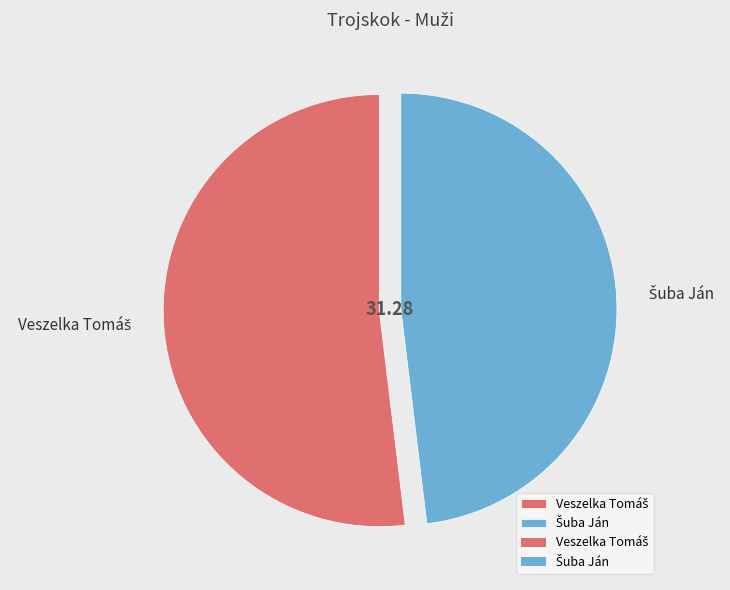

To the nearest percent, what is the difference between the largest and smallest slice percentages?

4%